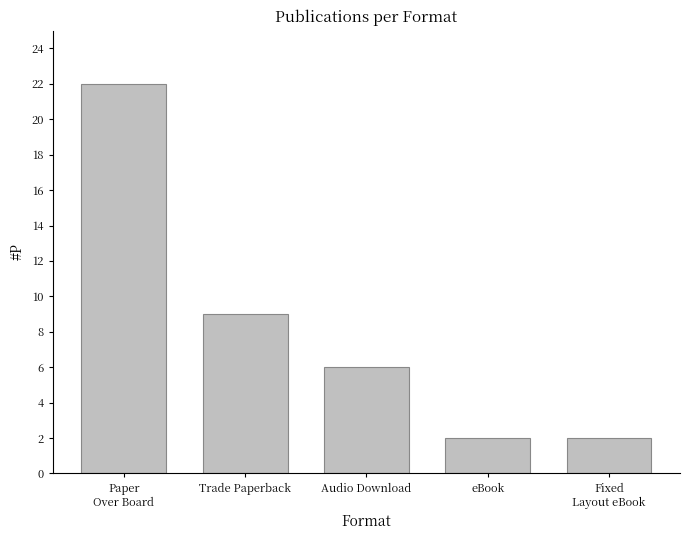

Count the values in the range 2 to 9.

4